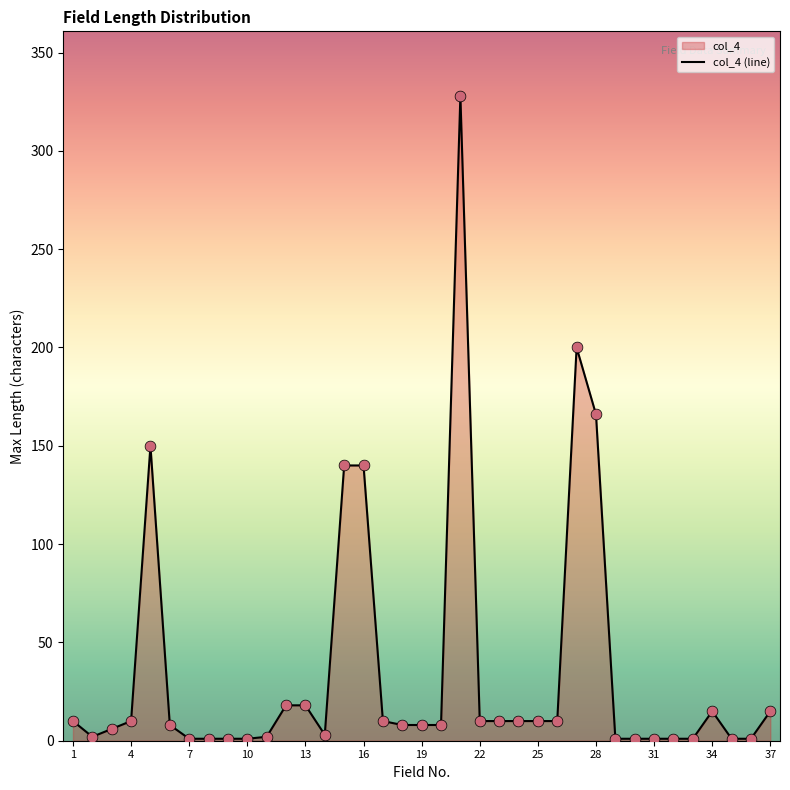

The value at 22 is 10. True or false?

True